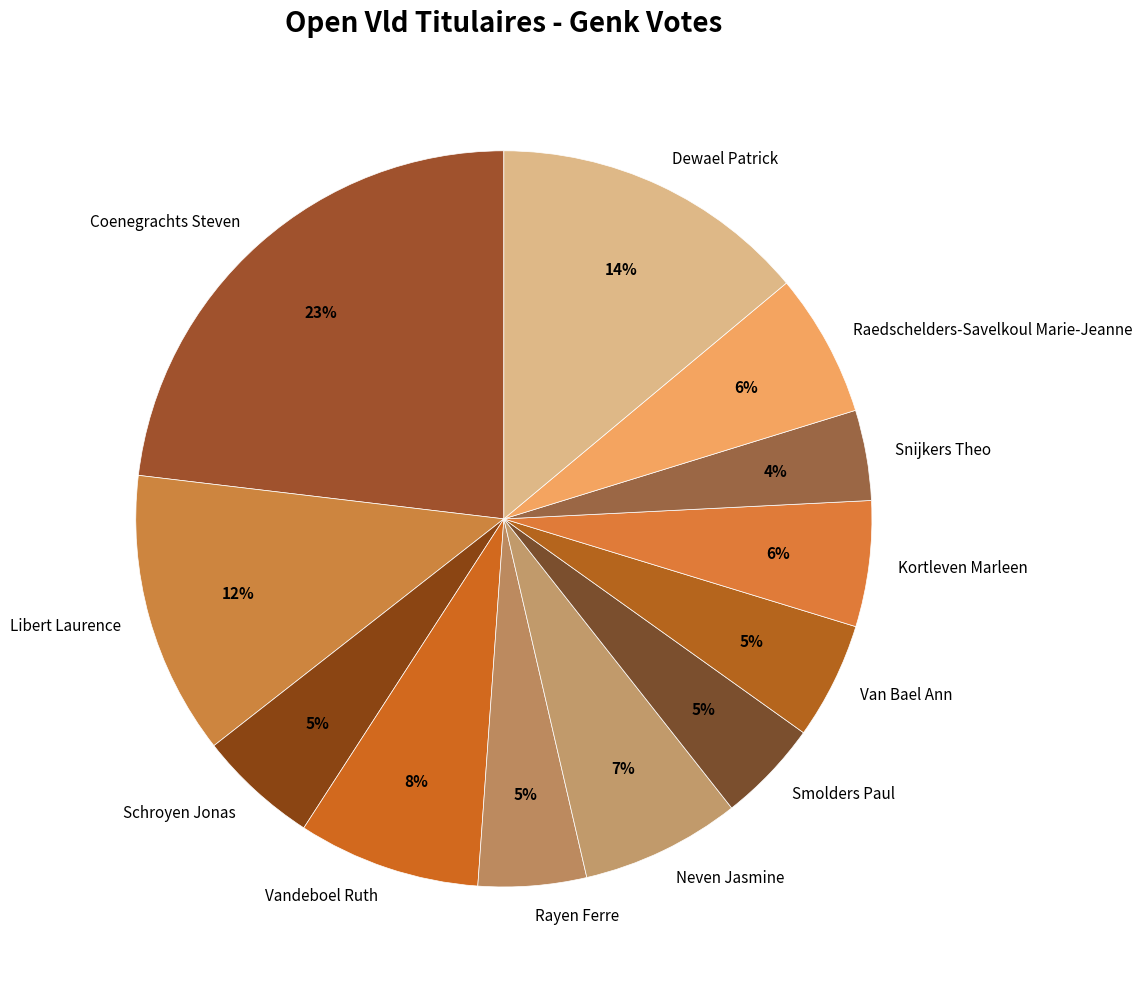

Which has a higher value, Kortleven Marleen or Rayen Ferre?

Kortleven Marleen